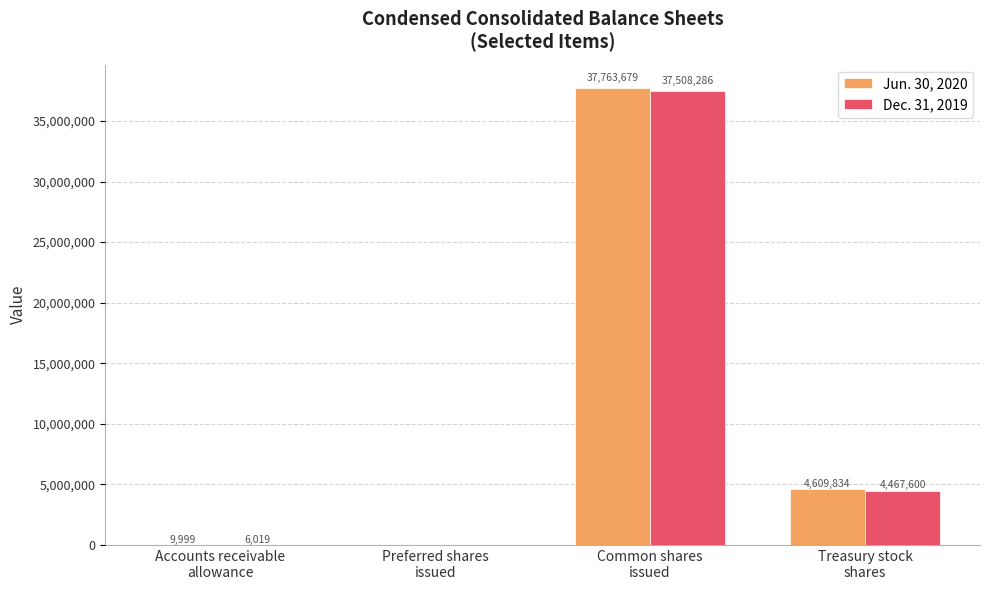

What is the maximum value for Dec. 31, 2019?

37508286